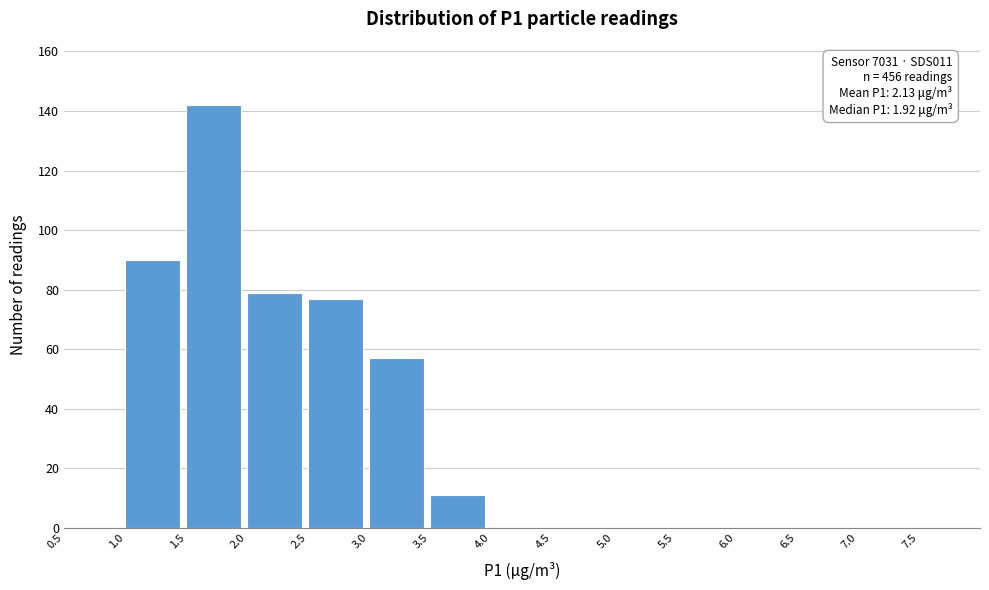

Over which range of the x-axis is the bar tallest?

1.5 to 2.0